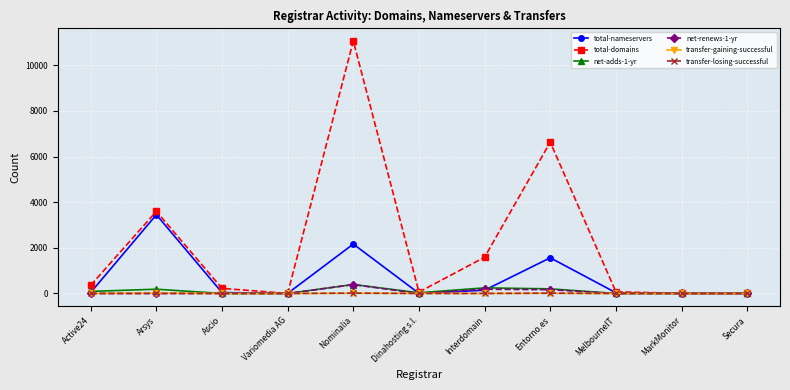

What is the highest value of the total-domains series?

11061